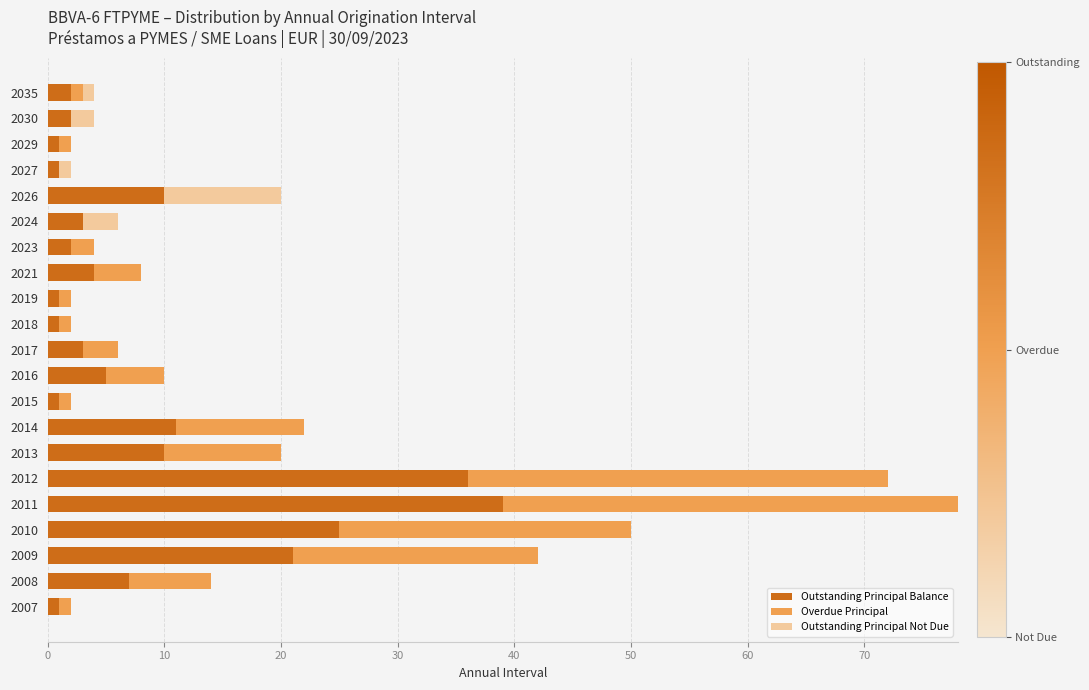

Count the number of data series in this chart.

3